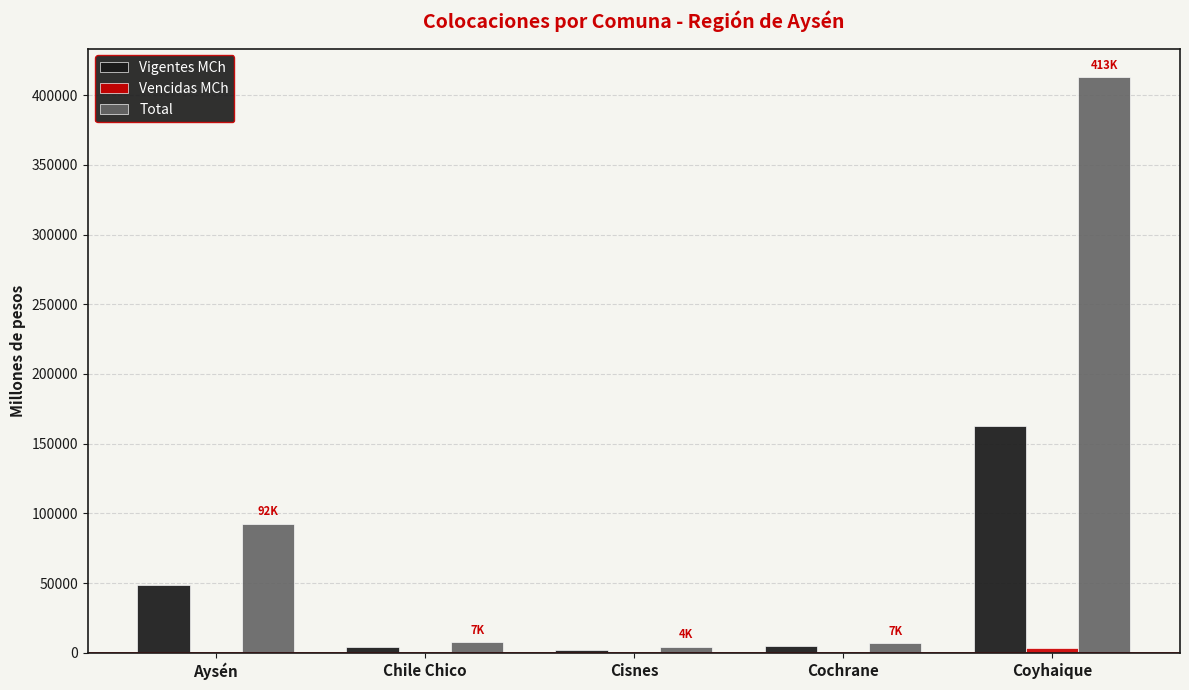

Which series has the largest total across all categories?

Total